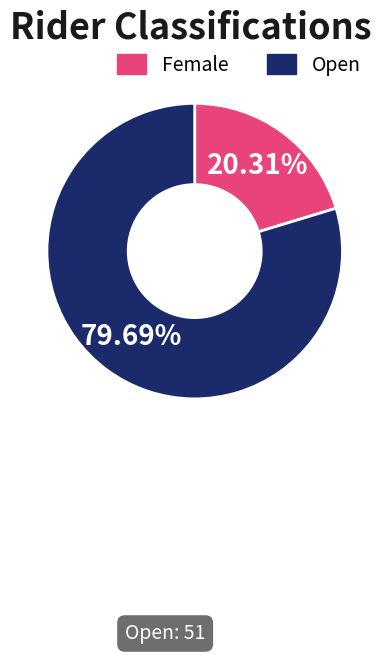

What portion of the pie excludes Open?

20.3%